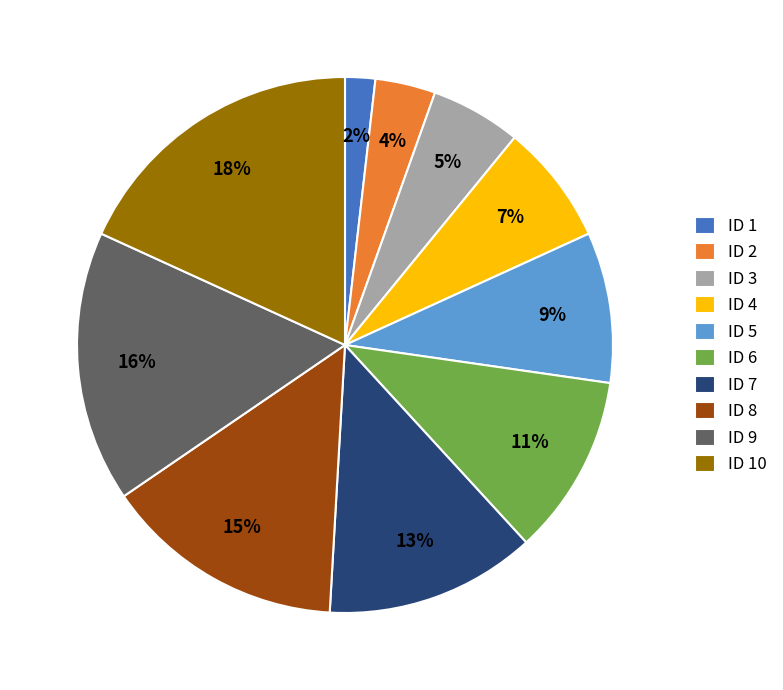

Is ID 4 the majority of the pie?

No